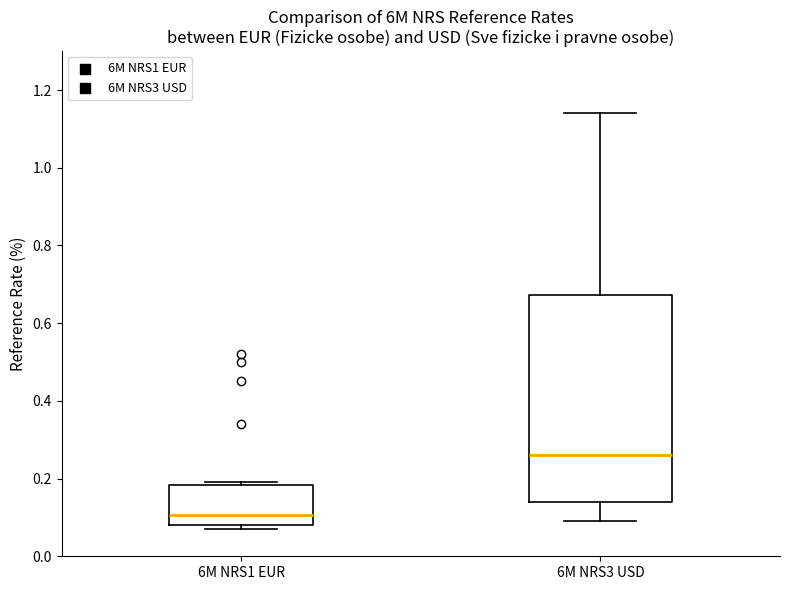

Reading left to right, transcribe this box plot: for each box, give where its median line is, the range the box spans, and where its two whiskers end, as read against the y-axis. The values are not printed on the chart, so give them approximately, as read against the axis.

6M NRS1 EUR: median 0.10, box 0.08 to 0.18, whiskers 0.08 (just below the box's lower edge) to 0.20
6M NRS3 USD: median 0.26, box 0.14 to 0.68, whiskers 0.10 to 1.14